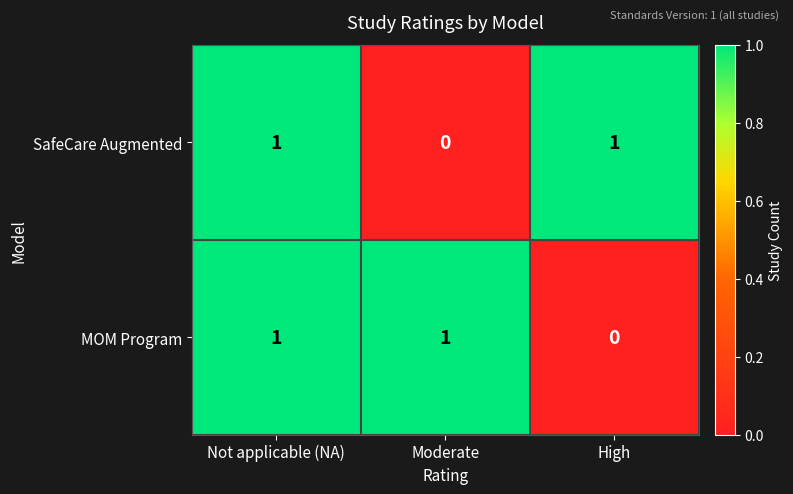

At Moderate, list the series in order from smallest to largest.

SafeCare Augmented, MOM Program